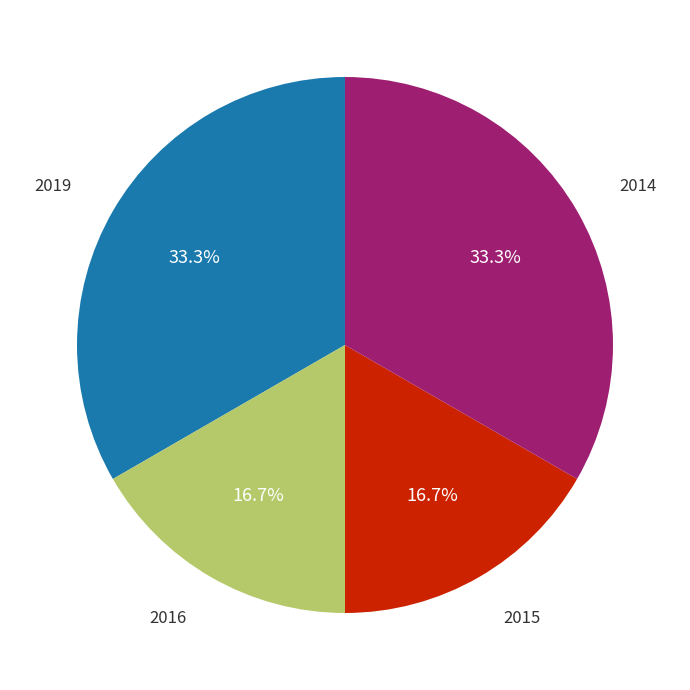

Is there a majority slice in this chart?

No